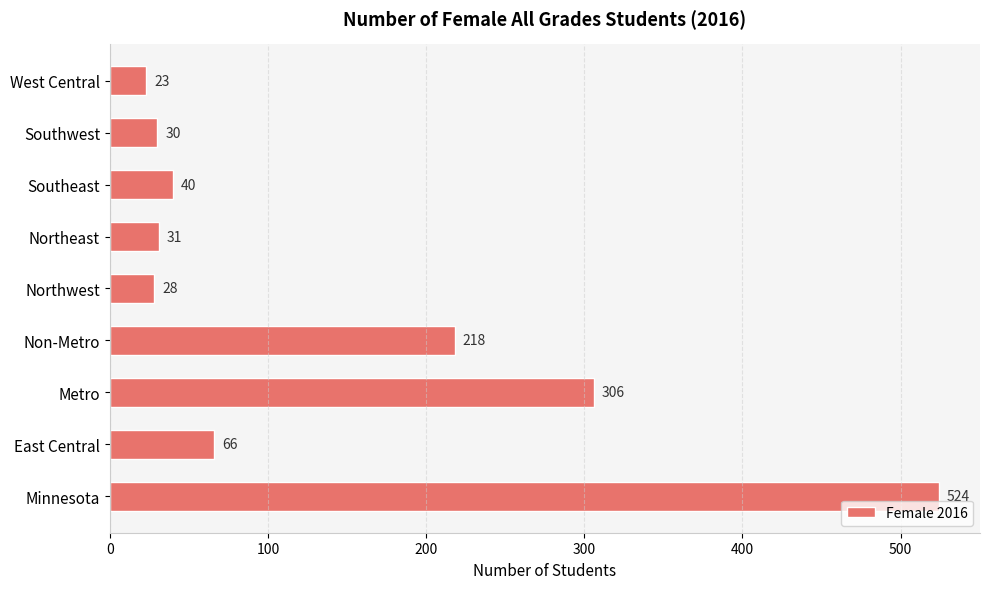

Between Northwest and Minnesota, which is larger?

Minnesota